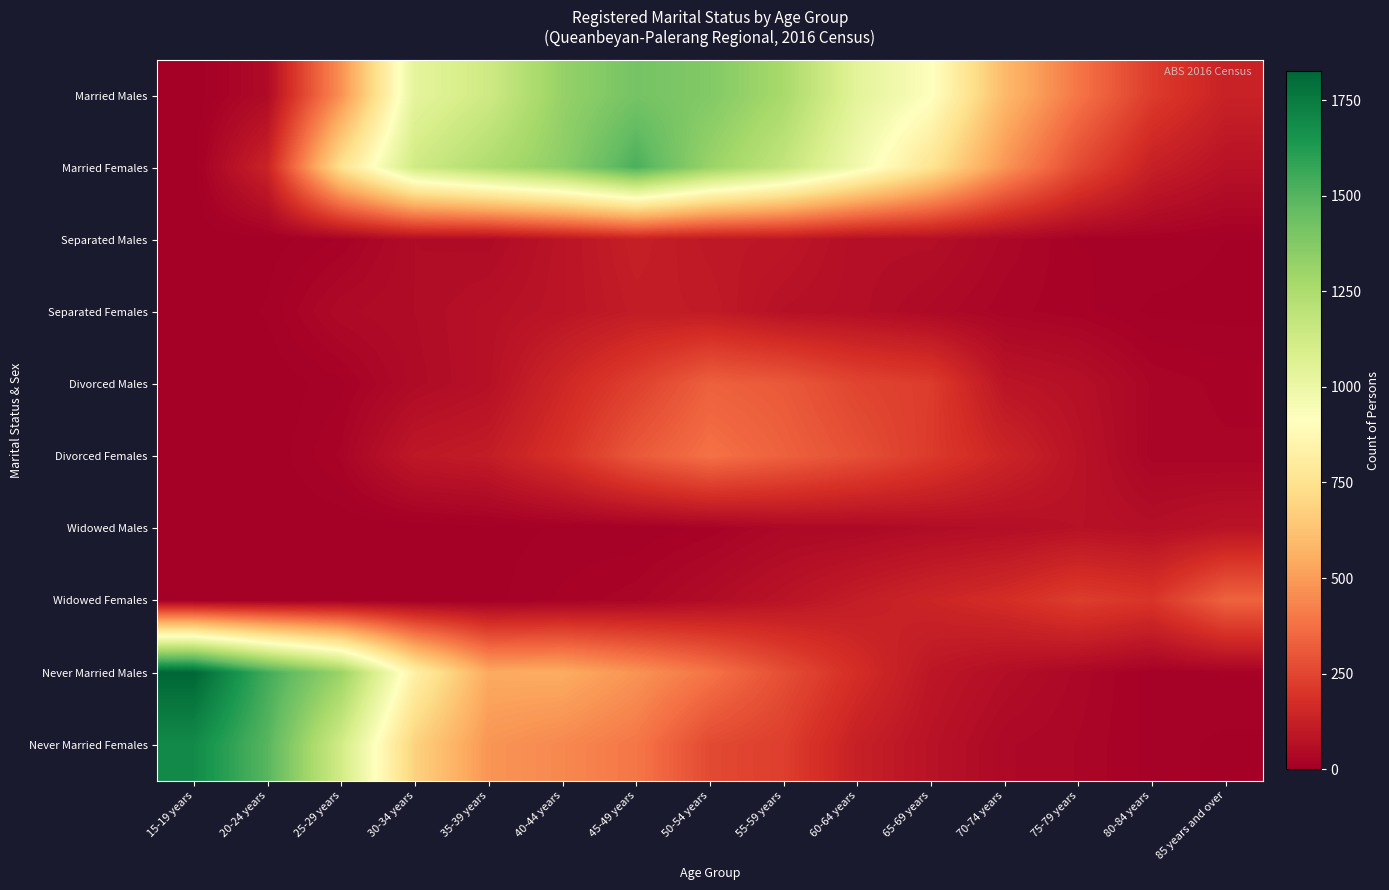

Count the number of data series in this chart.

10